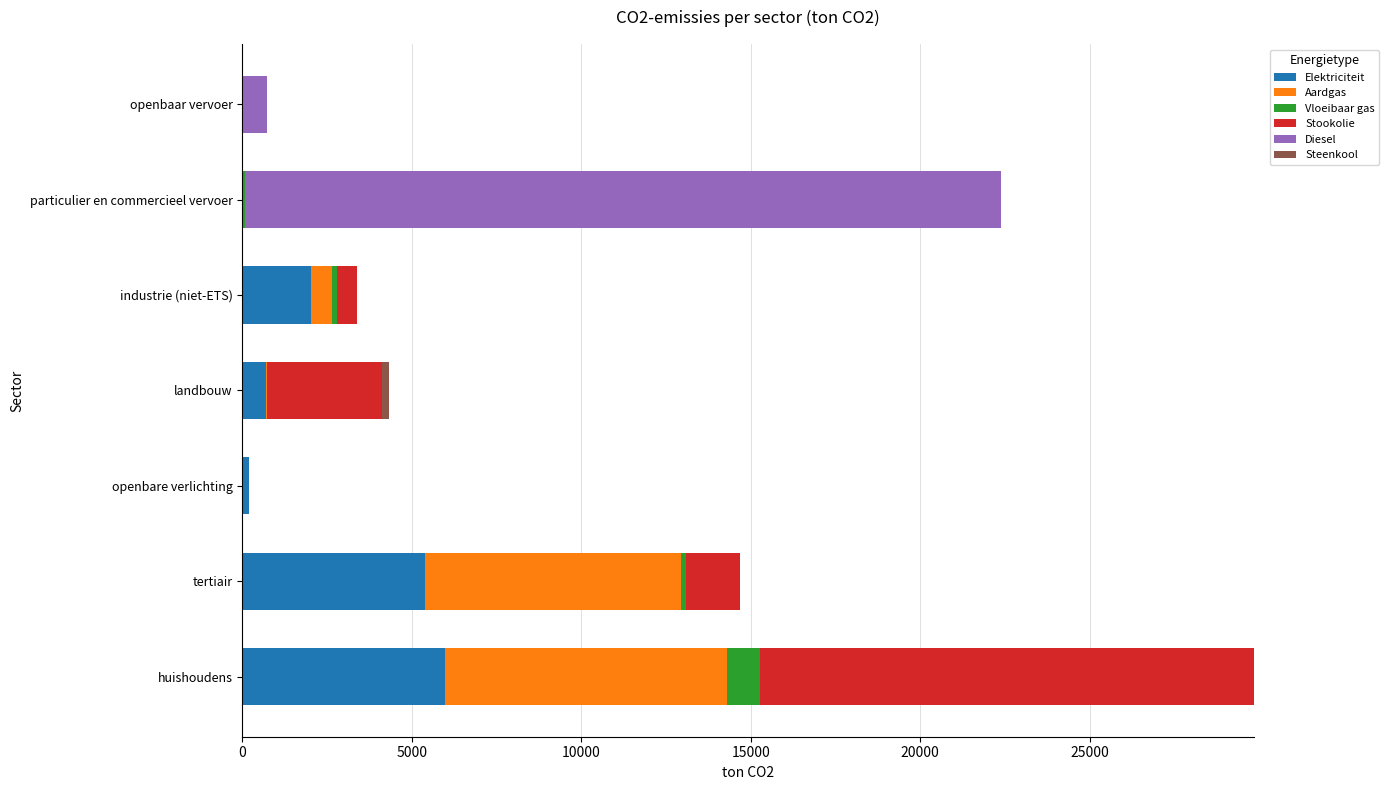

At which category is the sum across all series the highest?

huishoudens